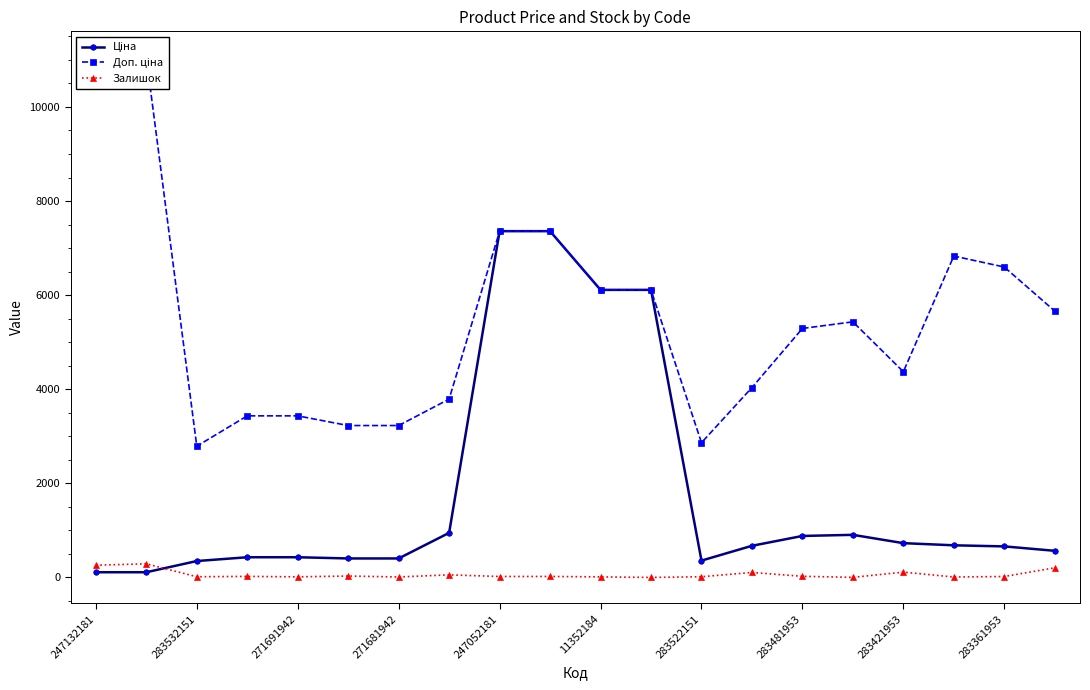

Rank the series by their average value, from lowest to highest.

Залишок, Ціна, Доп. ціна